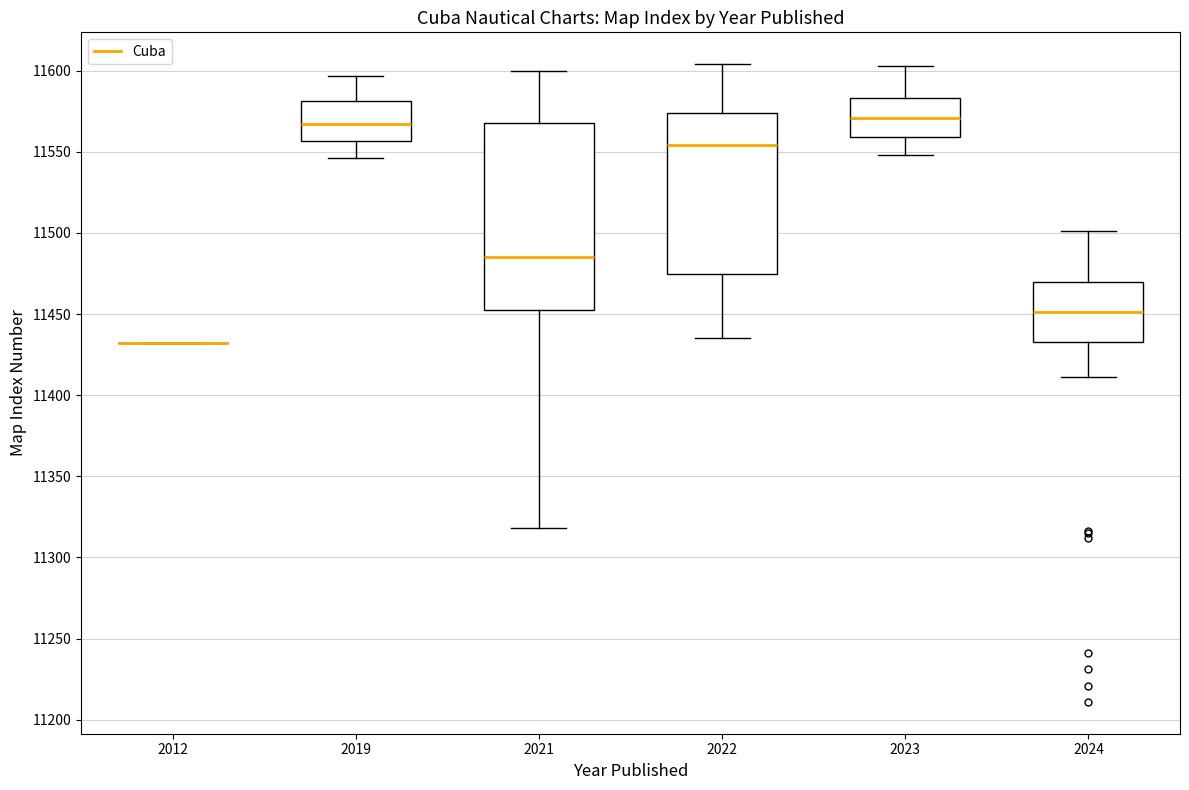

Reading left to right, read every box against the y-axis: the position of its median line, the range the box covers, and the ends of its whiskers. The values are not printed on the chart, so give them approximately, as read against the axis.

2012: box collapsed to a line at 11430, whiskers 11430 to 11430
2019: median 11565, box 11555 to 11580, whiskers 11545 to 11595
2021: median 11485, box 11455 to 11570, whiskers 11320 to 11600
2022: median 11555, box 11475 to 11575, whiskers 11435 to 11605
2023: median 11570, box 11560 to 11585, whiskers 11550 to 11605
2024: median 11450, box 11435 to 11470, whiskers 11410 to 11500